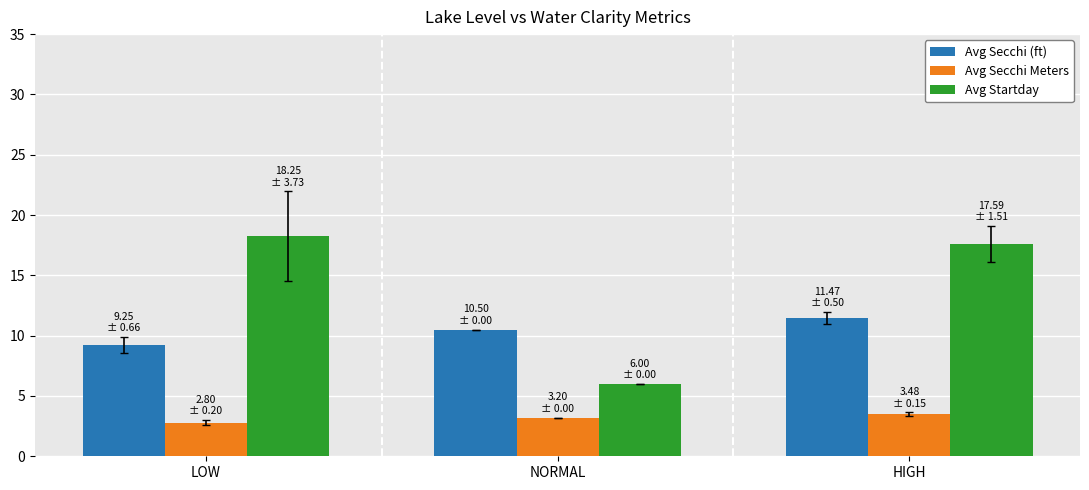

Between LOW and NORMAL, which series saw the biggest shift?

Avg Startday